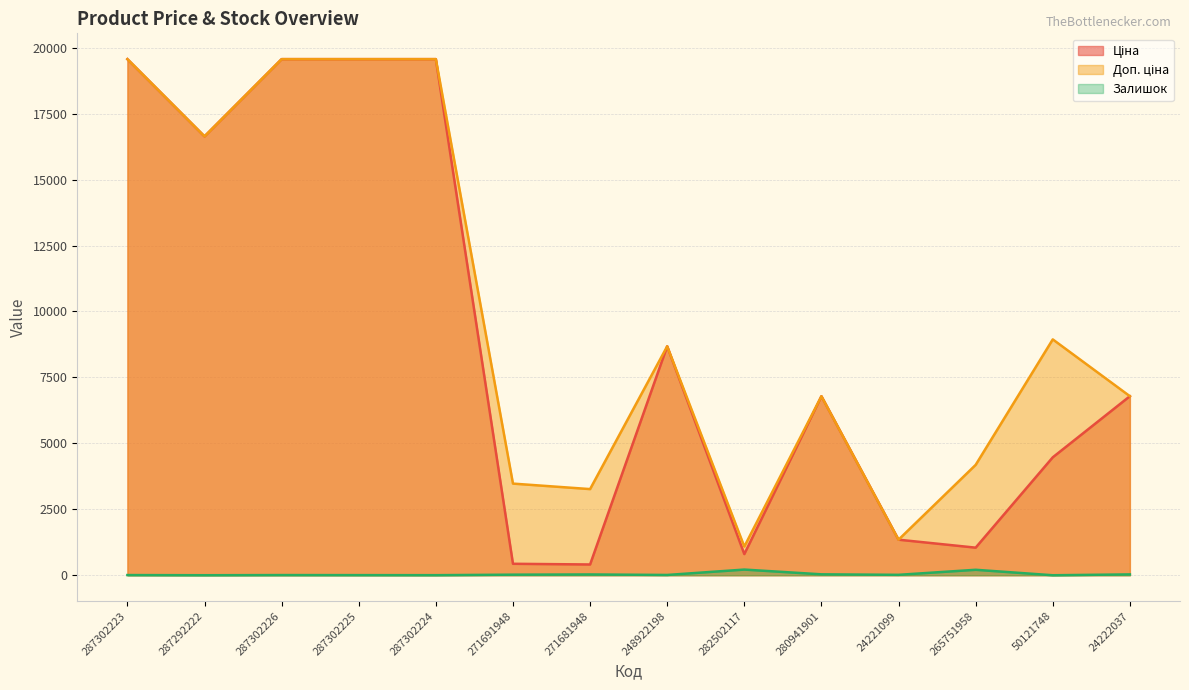

What is the sum of all Залишок values?

591.0